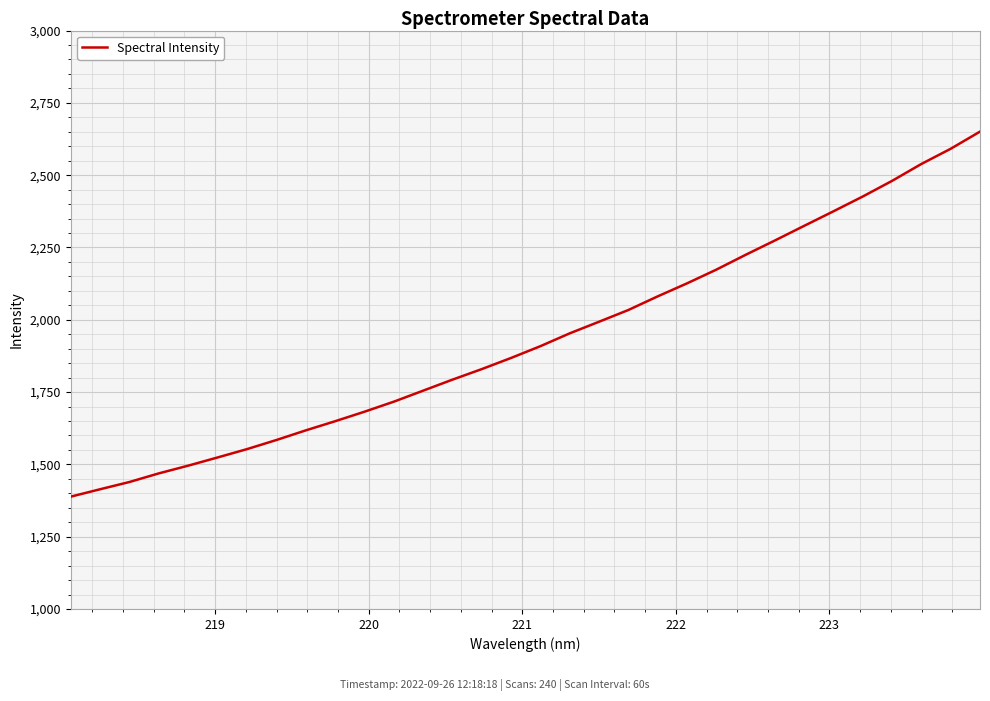

What is the minimum value shown in the chart?

1388.4